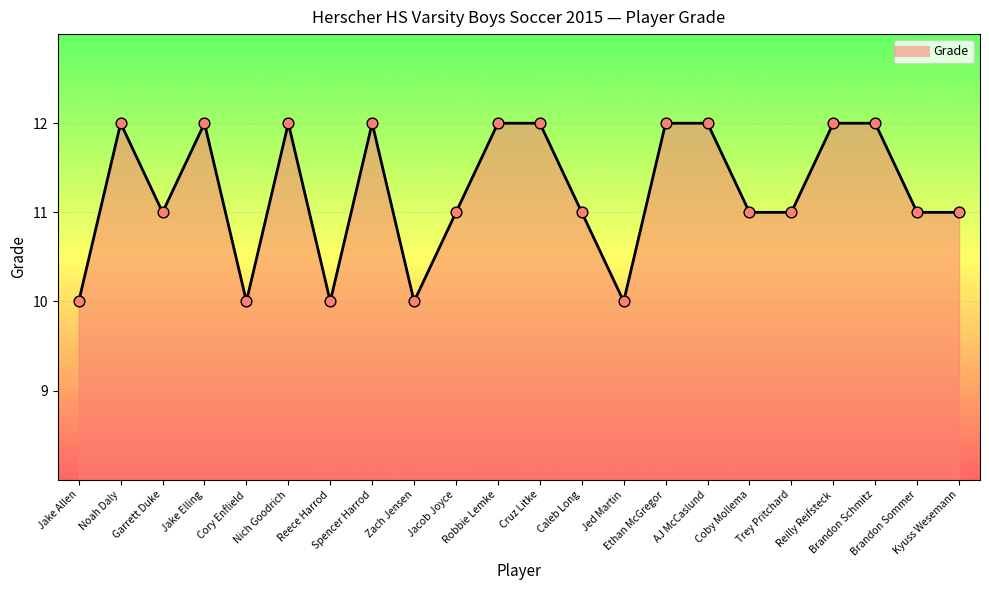

Approximately how many times larger is the value at Reilly Reifsteck compared to Zach Jensen?

1.2